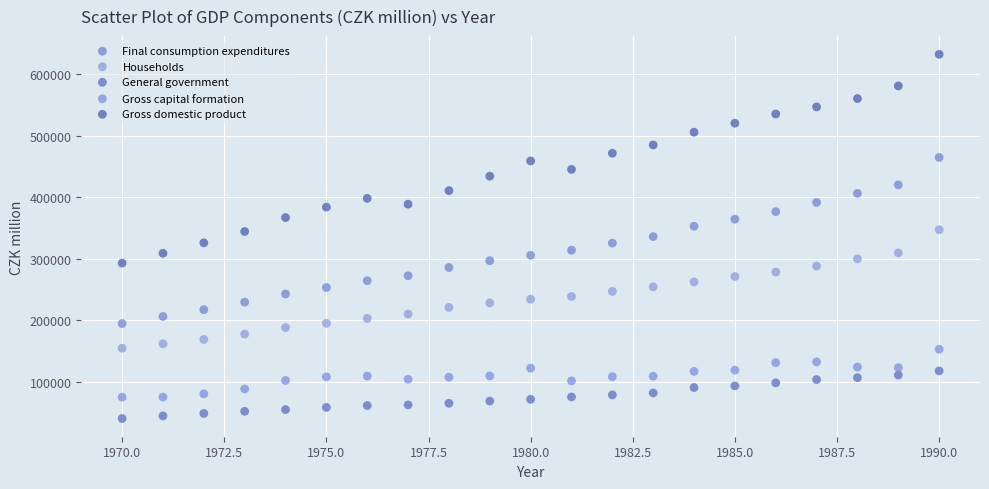

Across all data points, what is the range of Y values (max minus min)?

592533